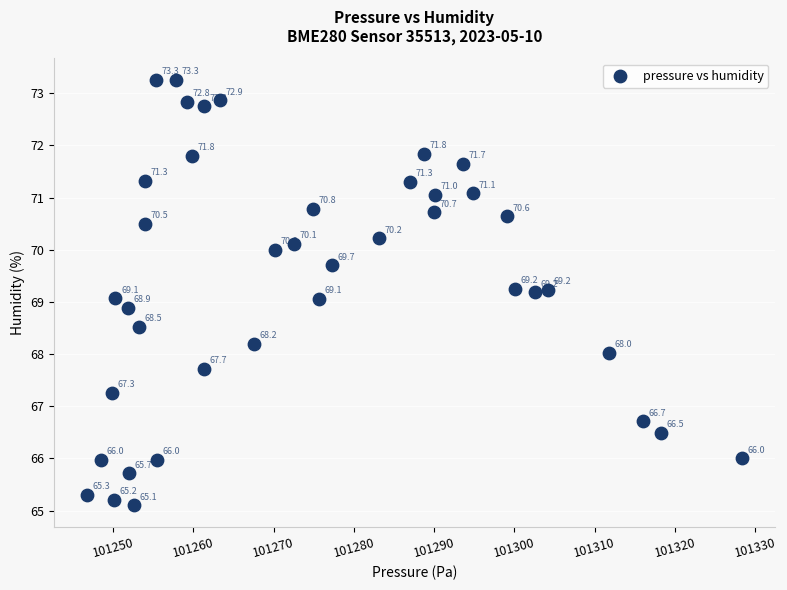

What Y value in the scatter plot is closest to 69?

69.1